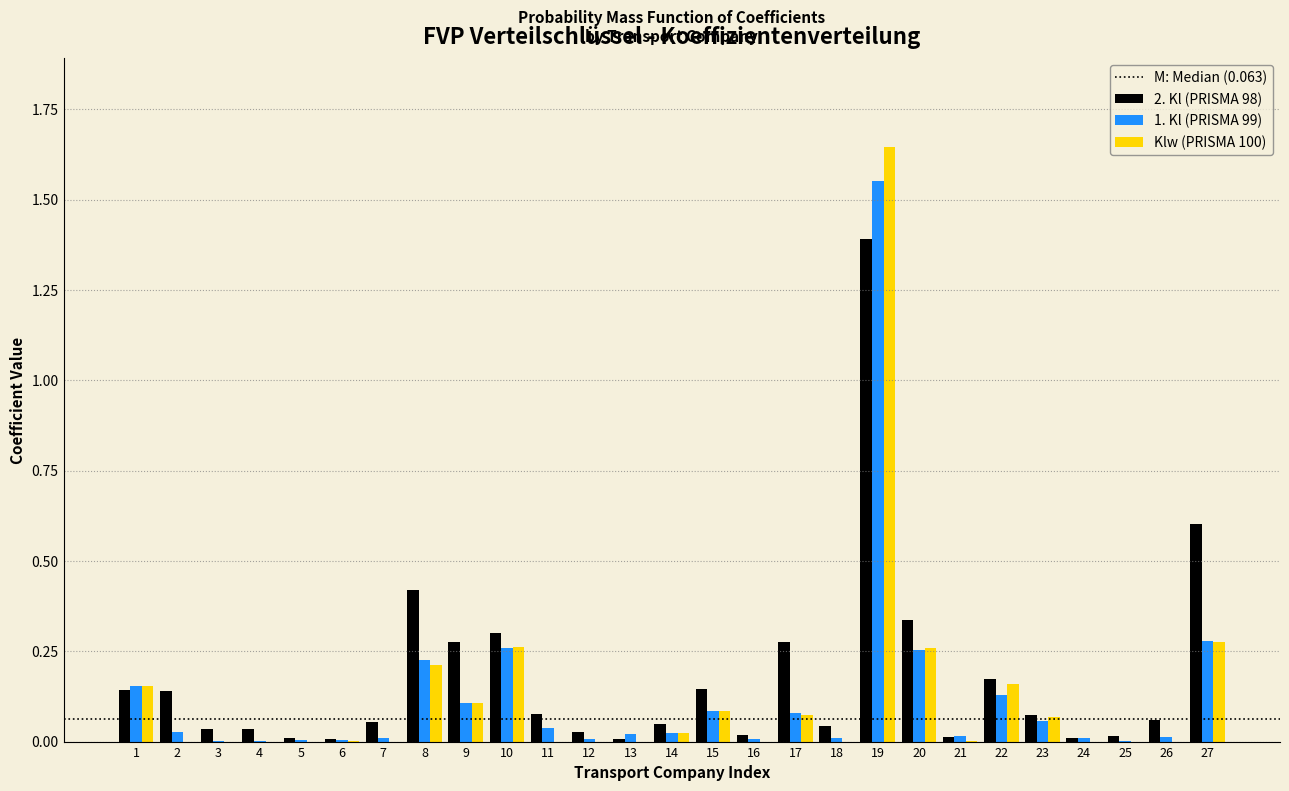

At which category is the sum across all series the highest?

19